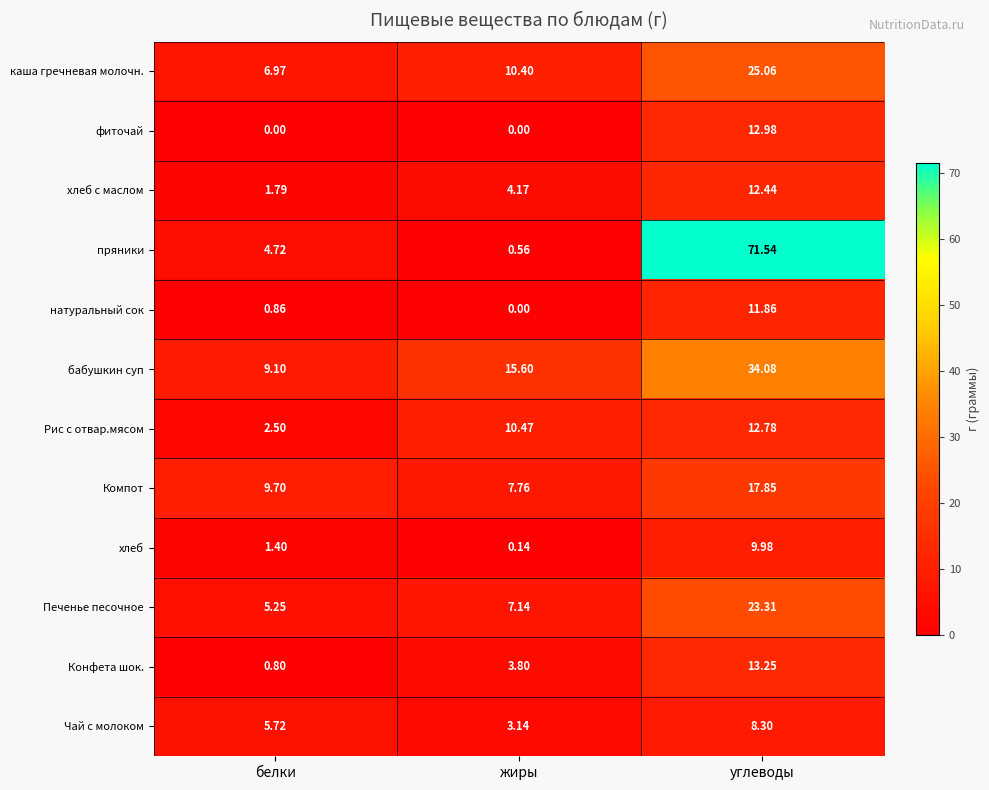

At which label does Чай с молоком reach its minimum?

жиры